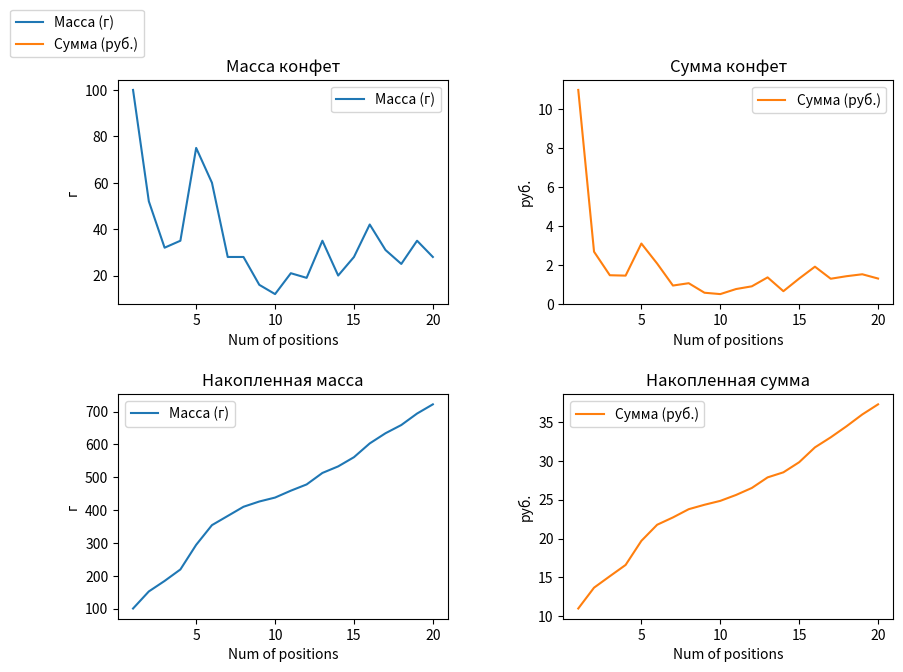

How many series are shown in this chart?

2